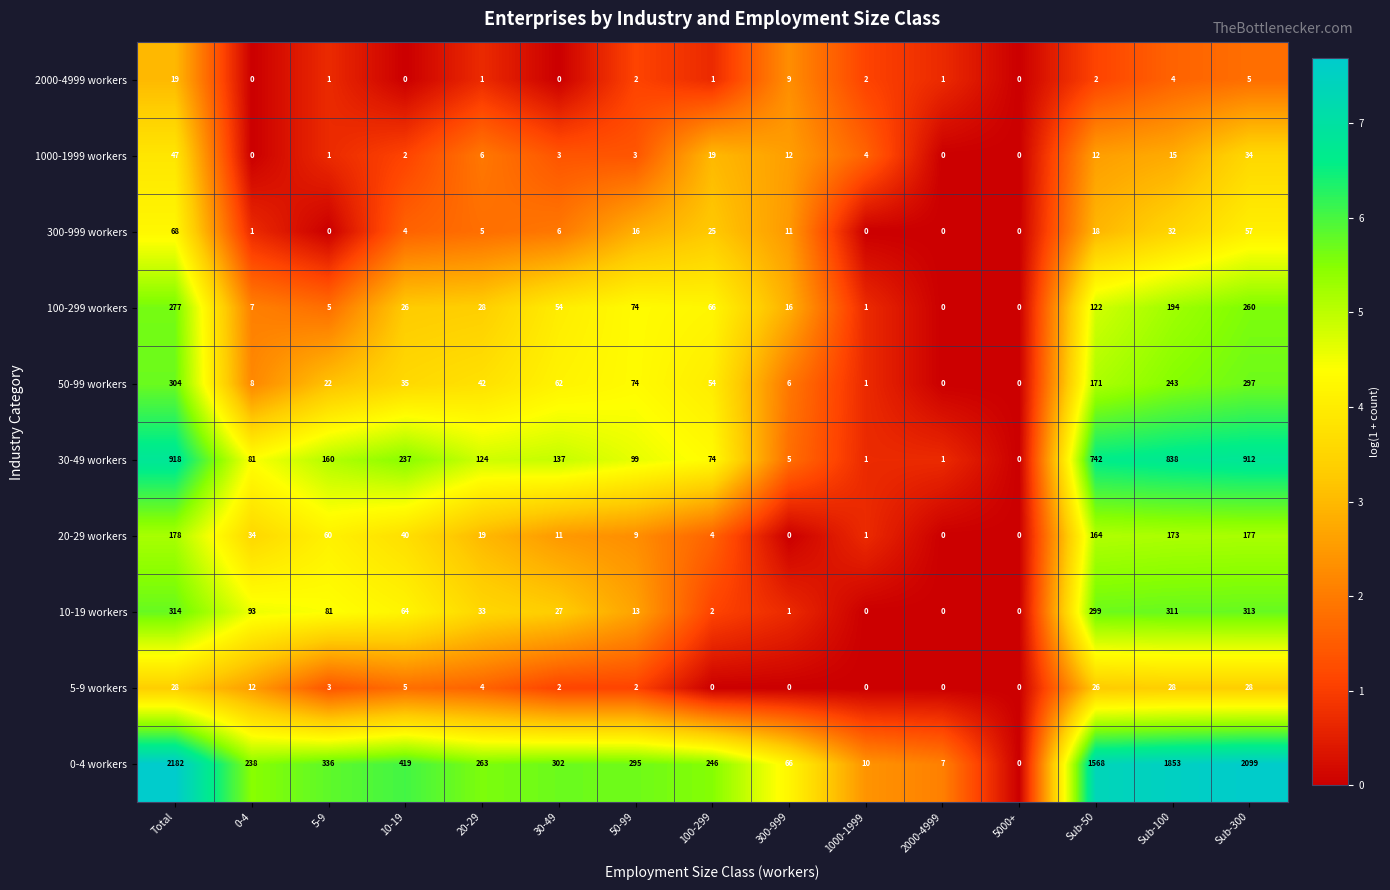

The value of 2000-4999 workers at 300-999 is 9. True or false?

True